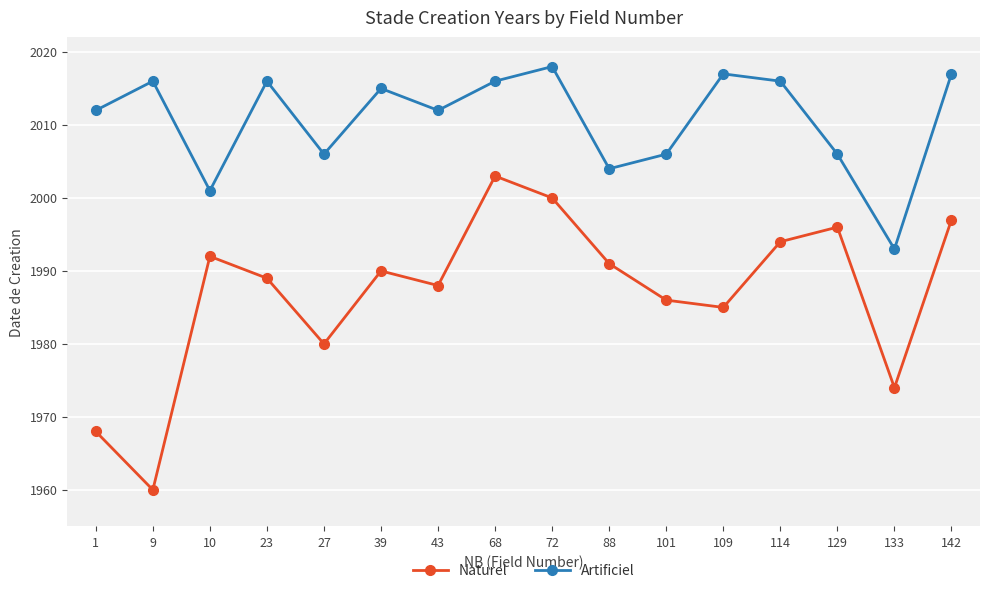

True or false: Artificiel and Naturel cross at least once.

False